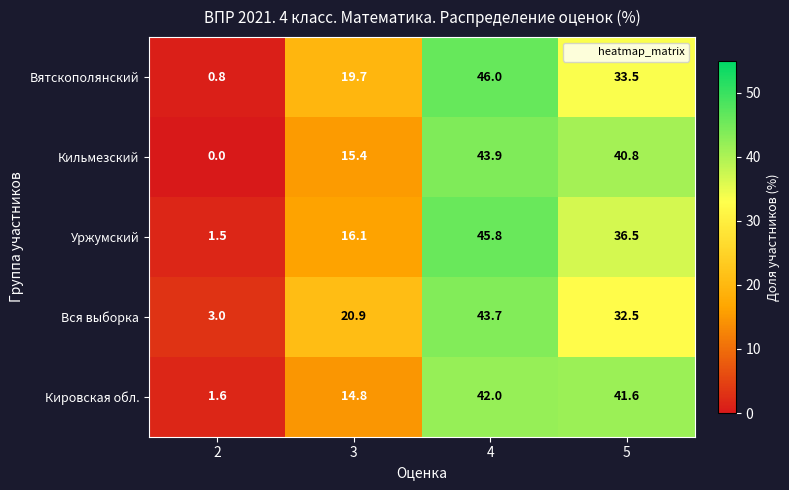

At 4, list the series in order from largest to smallest.

Вятскополянский, Уржумский, Кильмезский, Вся выборка, Кировская обл.